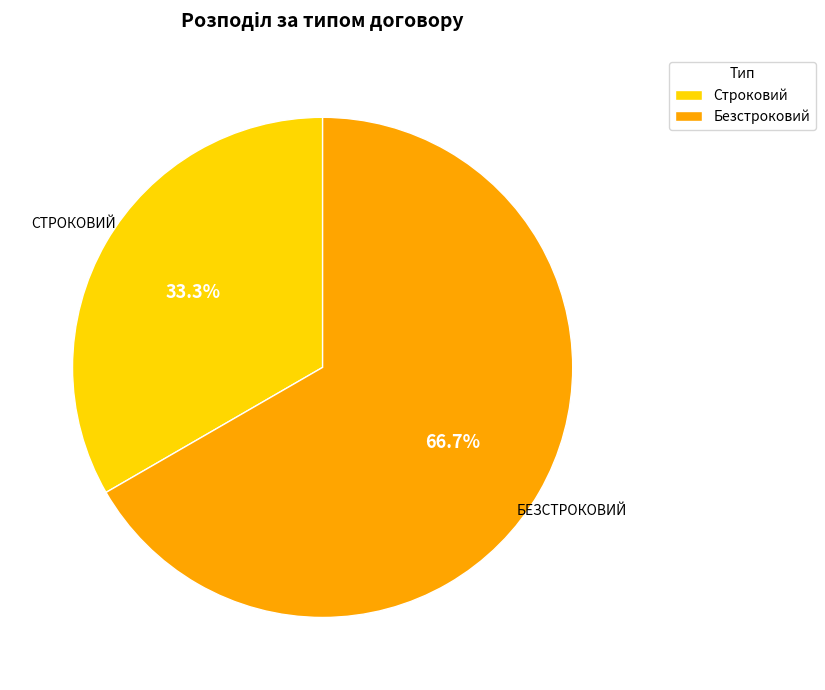

What is the total percentage of Строковий and Безстроковий?

100.0%